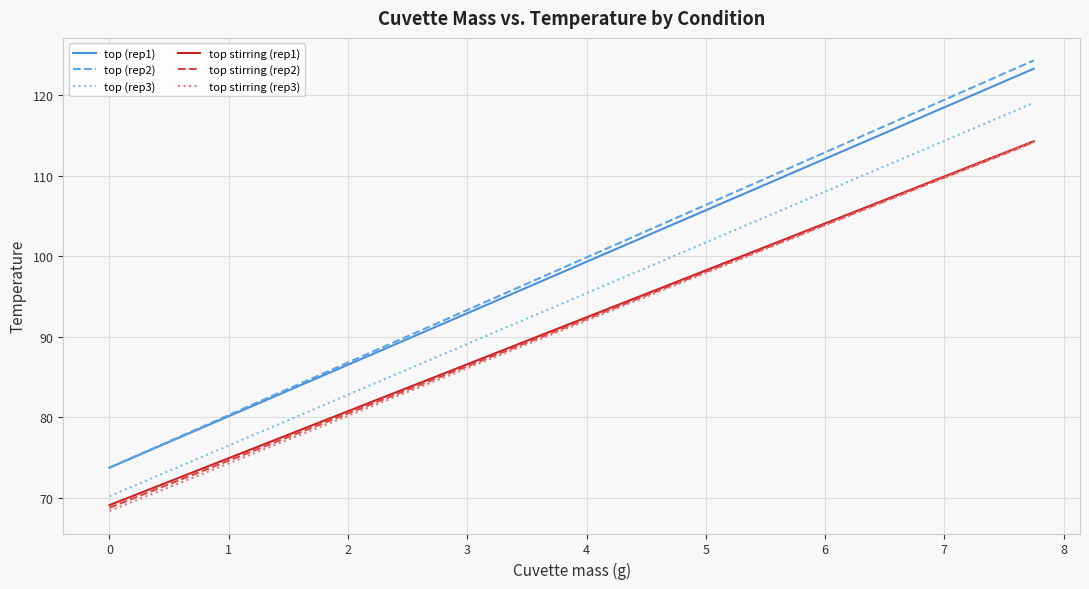

How many lines are shown in the chart?

6